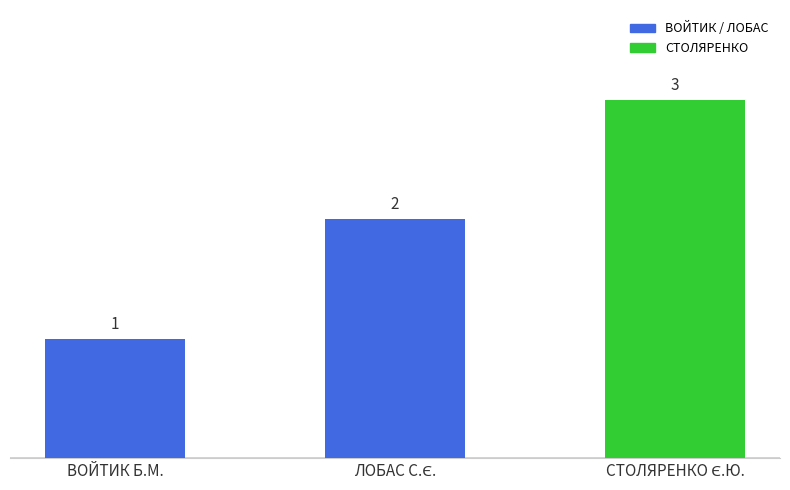

Are the bars horizontal?

No